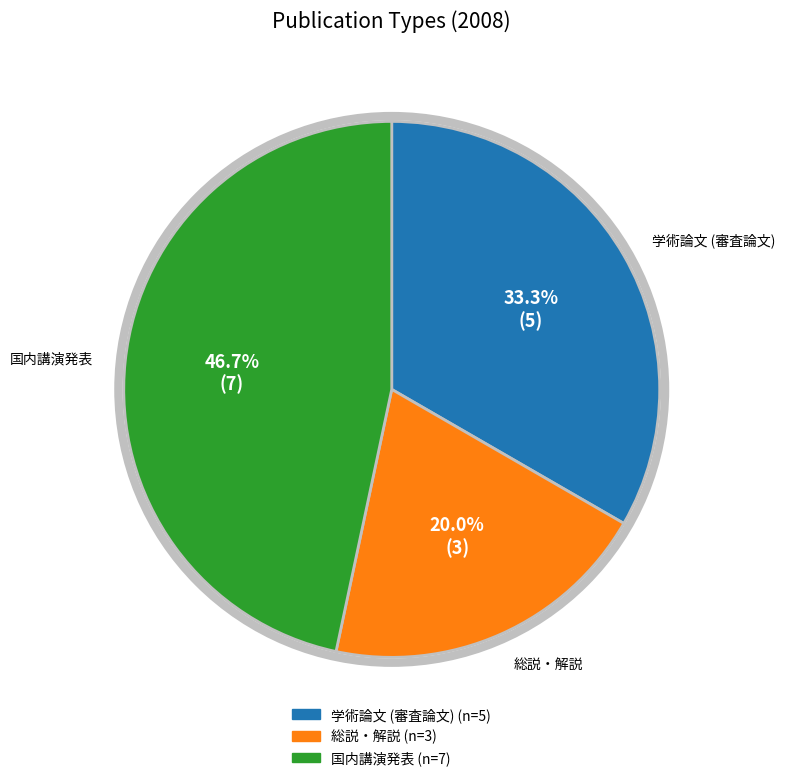

The 国内講演発表 slice represents 37% of the pie. True or false?

False